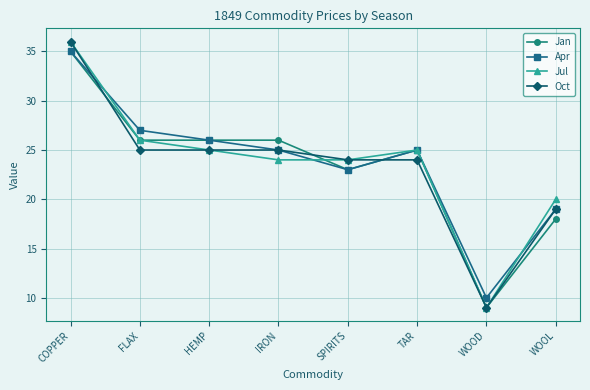

Between COPPER and IRON, which series saw the biggest shift?

Jul